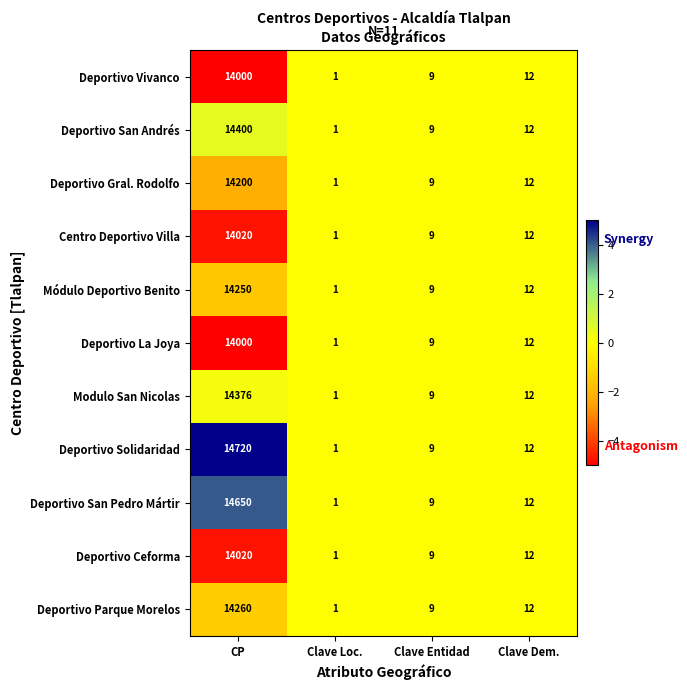

Which series has the widest spread of values?

Deportivo Solidaridad